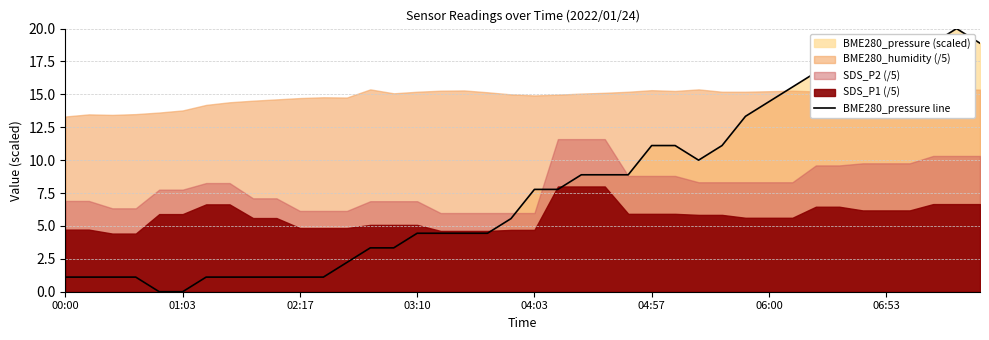

At which label does BME280_pressure line first exceed 7?

04:03